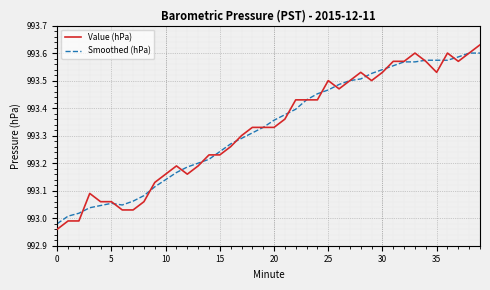

At how many categories does at least one series exceed 993?

39